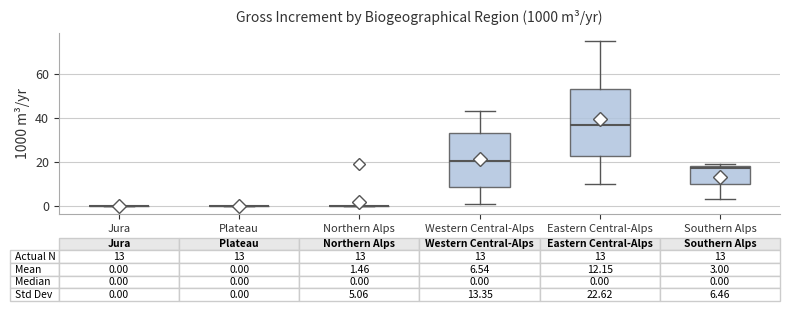

Comparing the boxes themselves (not the whiskers), which one is the tallest?

Eastern Central-Alps